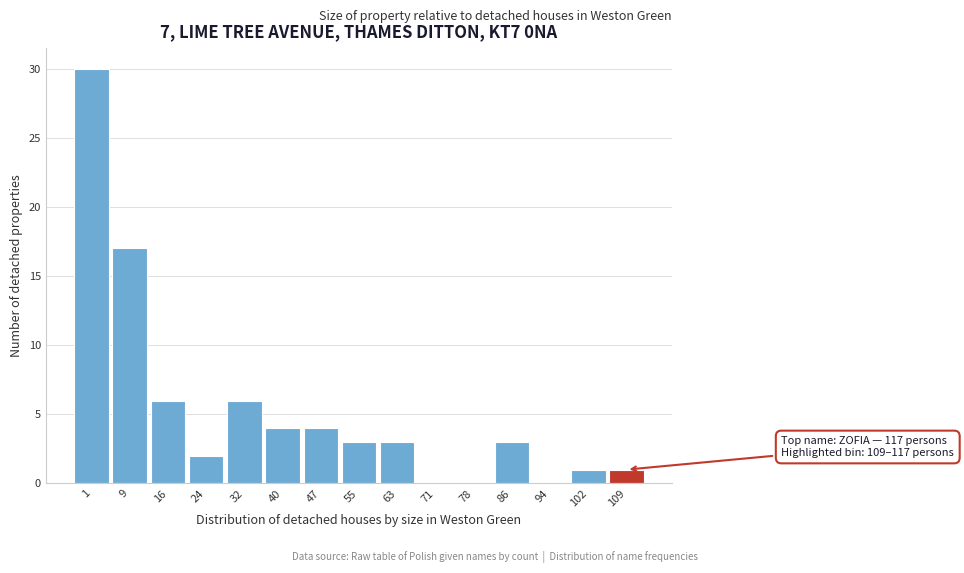

Reading left to right, transcribe all the data shown in this chart.

1=30	9=17	16=6	24=2	32=6	40=4	47=4	55=3	63=3	71=0	78=0	86=3	94=0	102=1	109=1